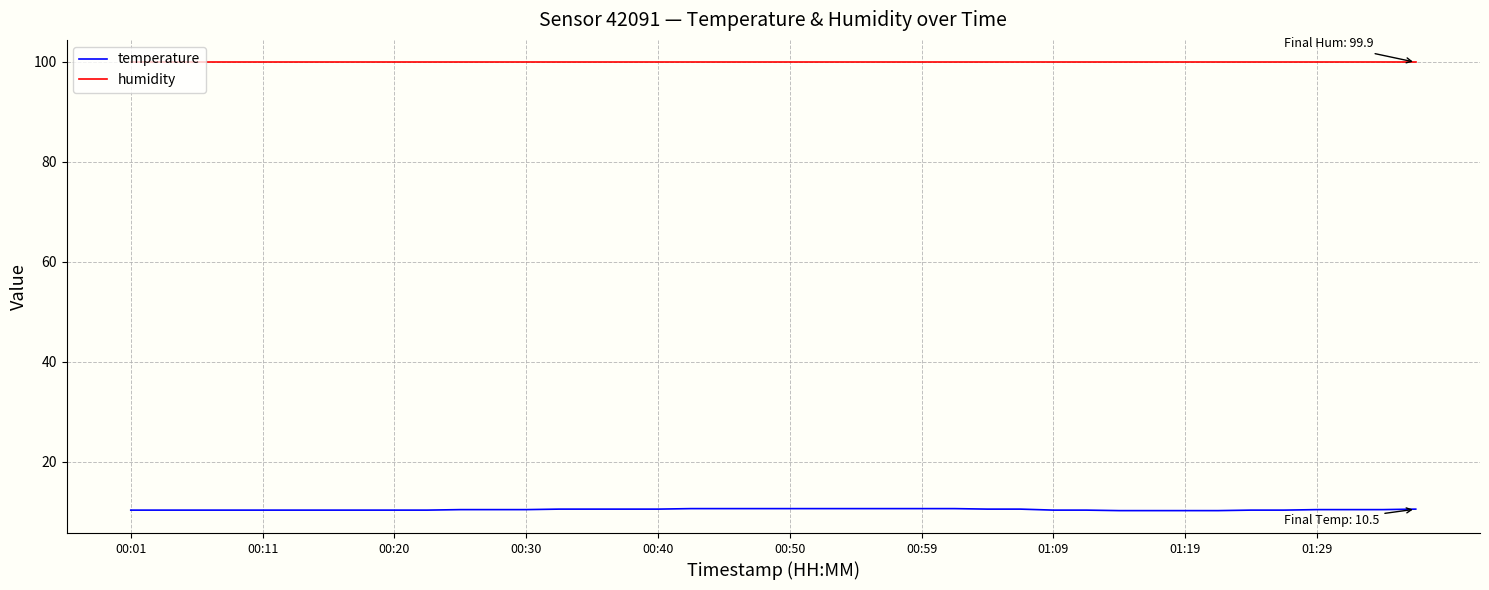

Which series has the largest total across all categories?

humidity